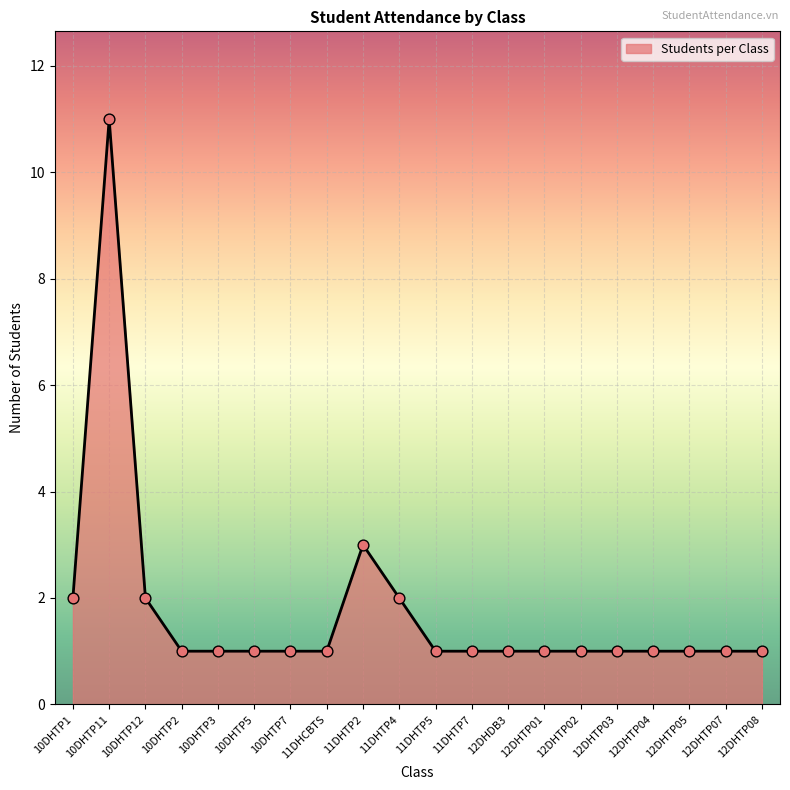

Approximately how many times larger is the value at 12DHTP01 compared to 10DHTP1?

0.5